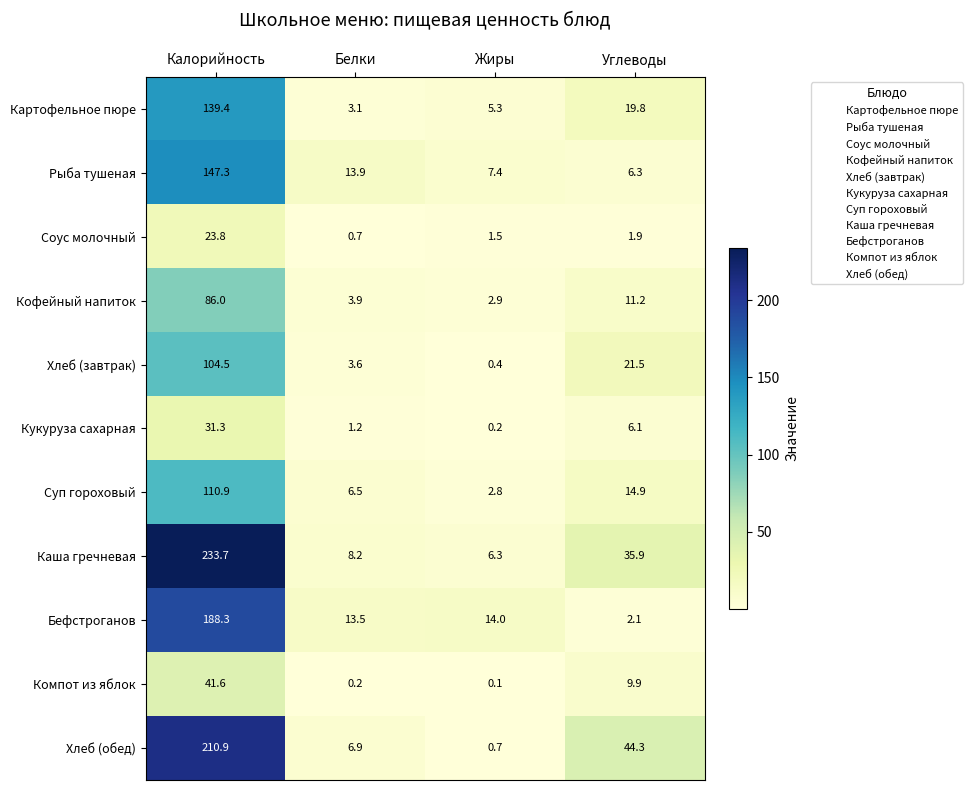

The Картофельное пюре series shows 4.8 at Белки. True or false?

False